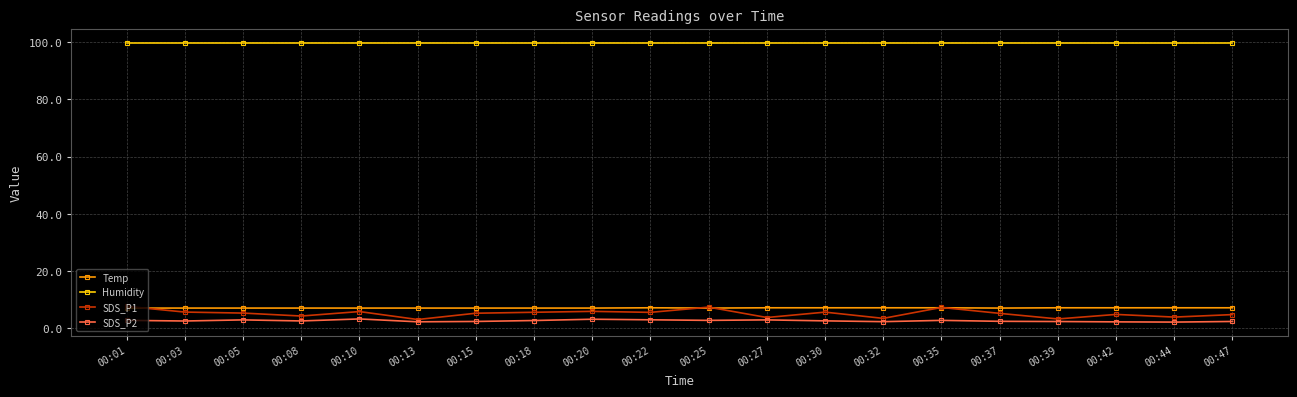

What is the sum of the Humidity values at 00:42 and 00:44?

199.8